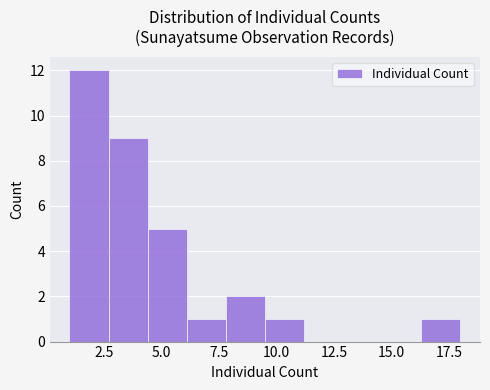

Around what value on the x-axis is the tallest bar? Give the approximate position of its centre, as read against the axis.

2.0